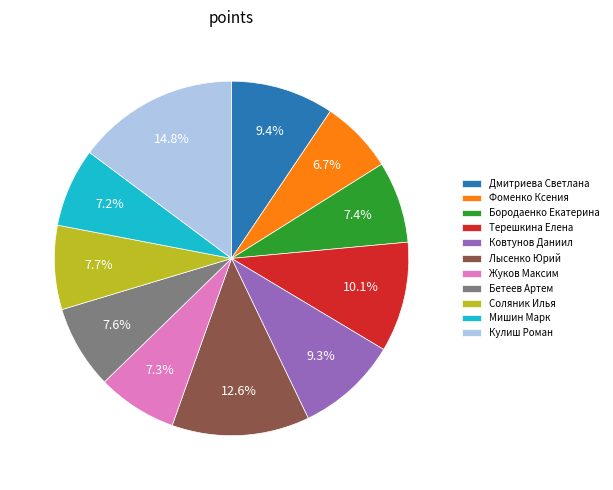

What is the total percentage of Дмитриева Светлана and Лысенко Юрий?

22.0%